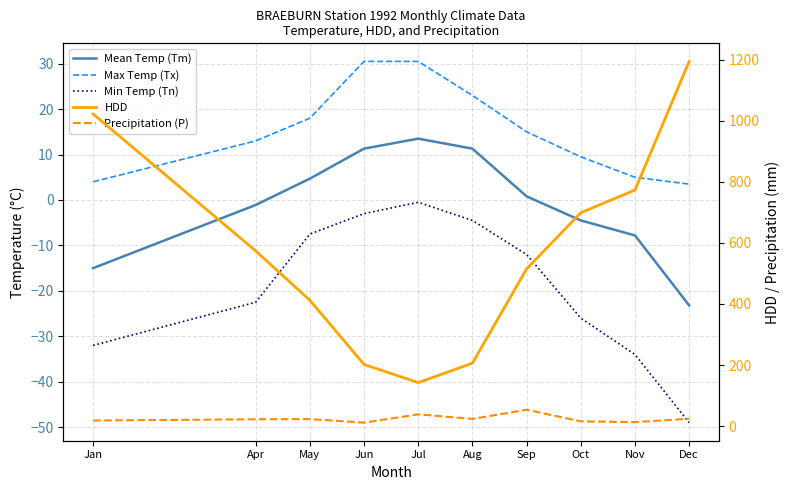

True or false: Max Temp (Tx) and Mean Temp (Tm) intersect in this chart.

False